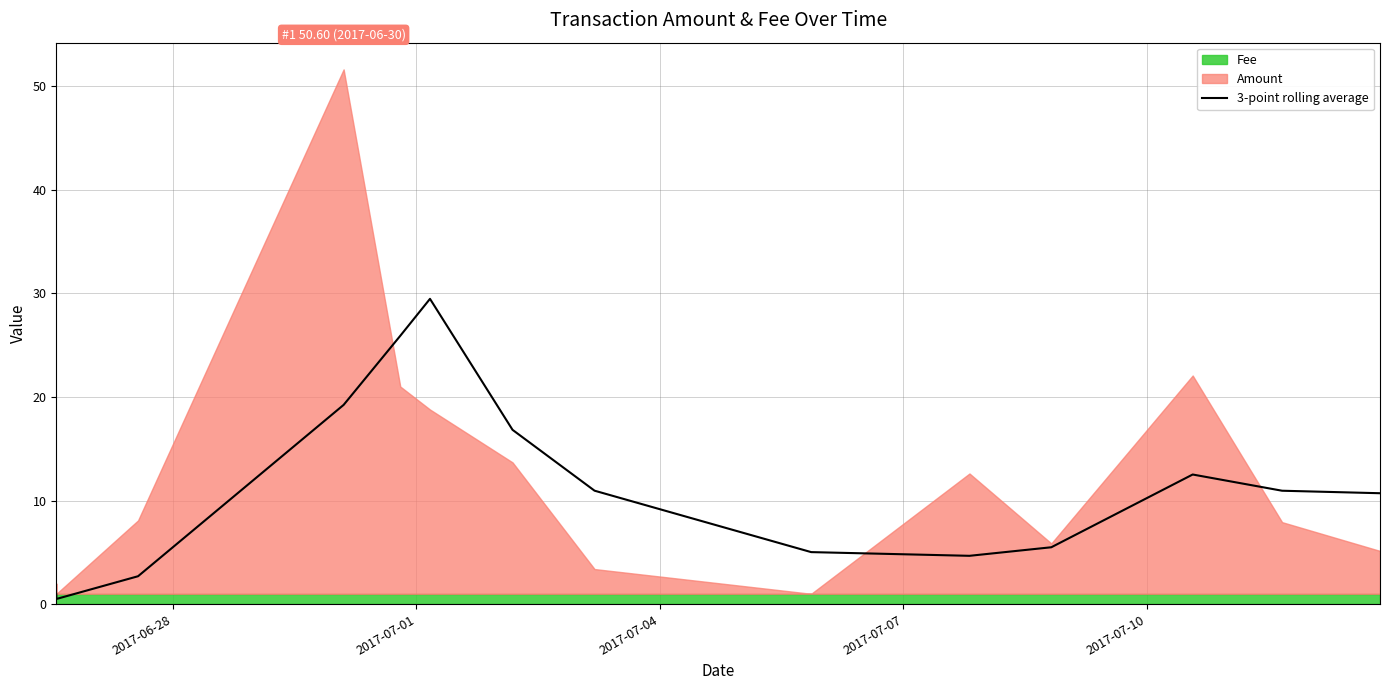

What is the maximum value for 3-point rolling average?

29.5